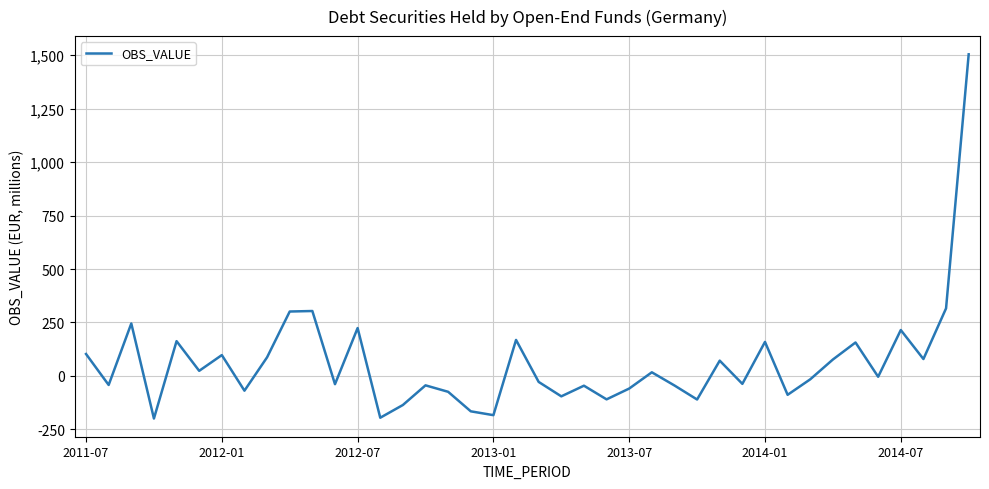

What is the difference between the maximum and minimum values?

1703.4